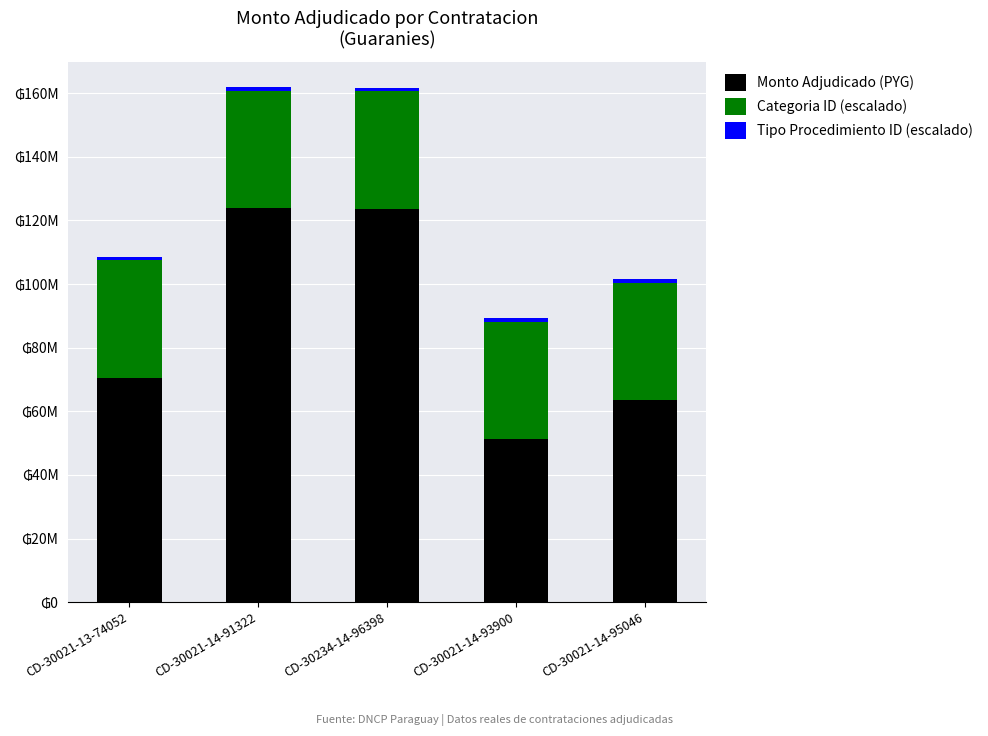

Which has a higher value, CD-30234-14-96398 or CD-30021-14-93900?

CD-30234-14-96398